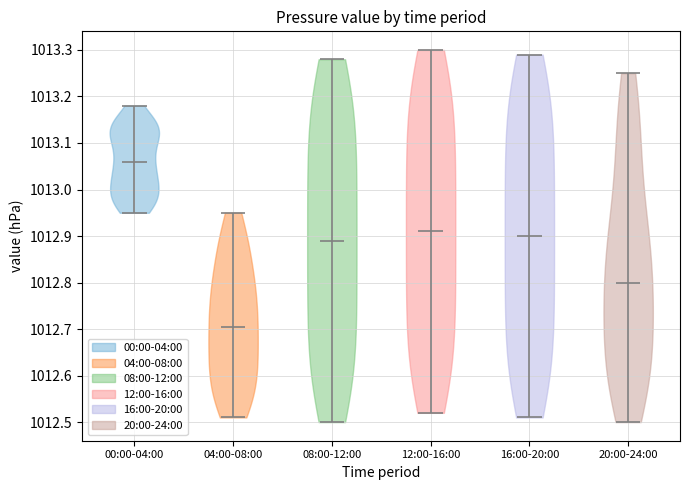

What is the highest point the violin for 20:00-24:00 reaches on the y-axis? The values are not printed on the chart, so give them approximately, as read against the axis.

1013.25